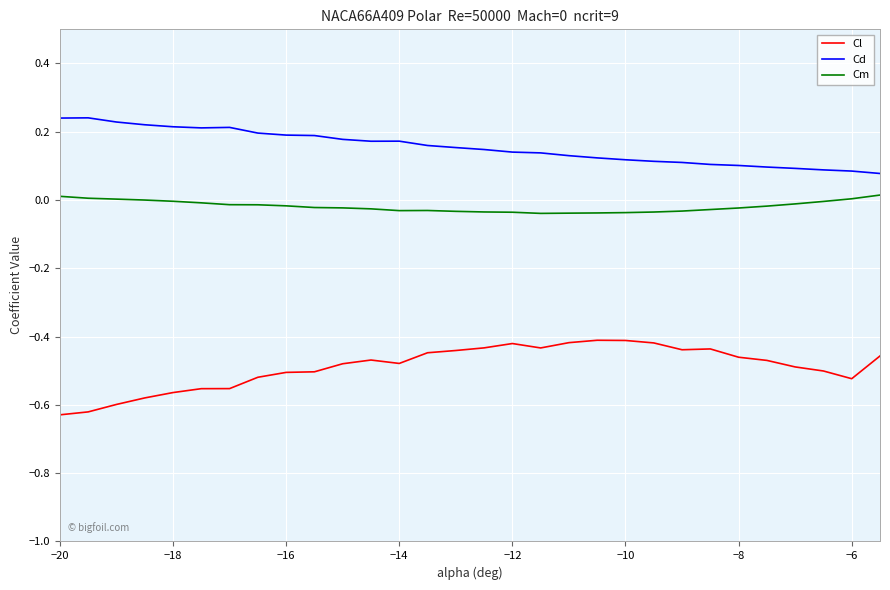

List the series in order of their overall mean, highest first.

Cd, Cm, Cl